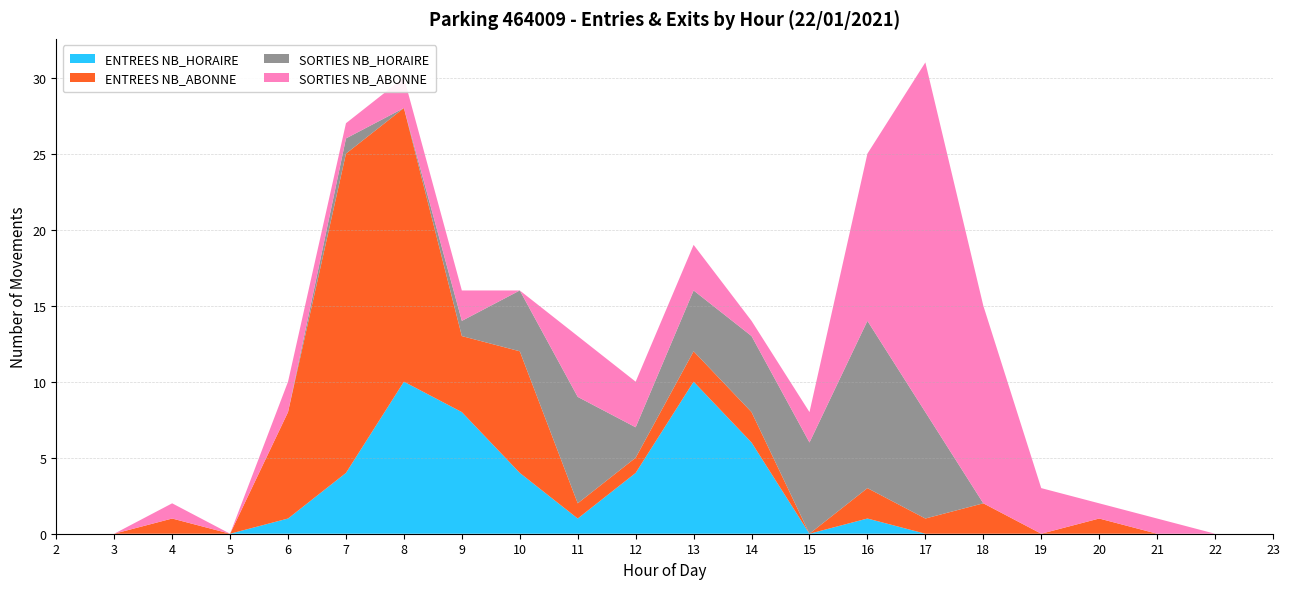

Reading left to right, extract all data points from this chart.

ENTREES NB_HORAIRE: 0	0	0	0	1	4	10	8	4	1	4	10	6	0	1	0	0	0	0	0	0	0
ENTREES NB_ABONNE: 0	0	1	0	7	21	18	5	8	1	1	2	2	0	2	1	2	0	1	0	0	0
SORTIES NB_HORAIRE: 0	0	0	0	0	1	0	1	4	7	2	4	5	6	11	7	0	0	0	0	0	0
SORTIES NB_ABONNE: 0	0	1	0	2	1	2	2	0	4	3	3	1	2	11	23	13	3	1	1	0	0